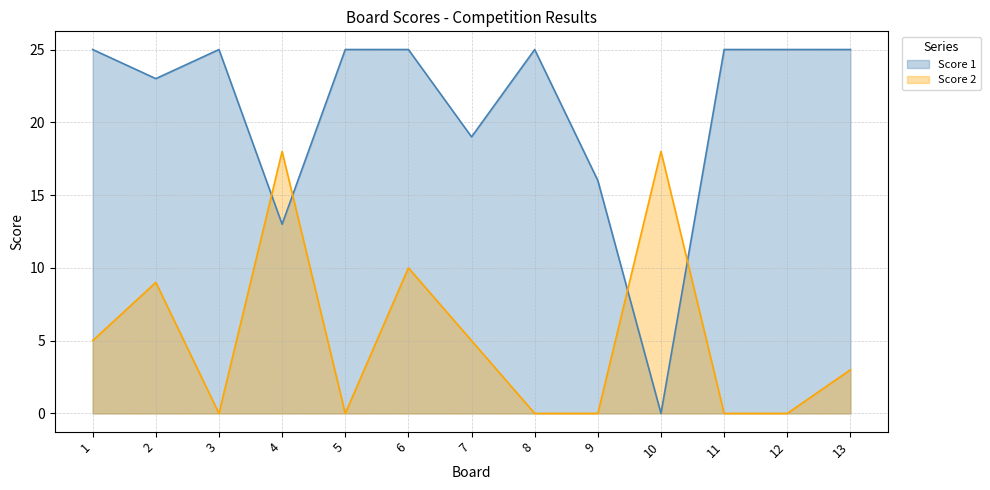

At which category does the chart reach its minimum across all series?

10